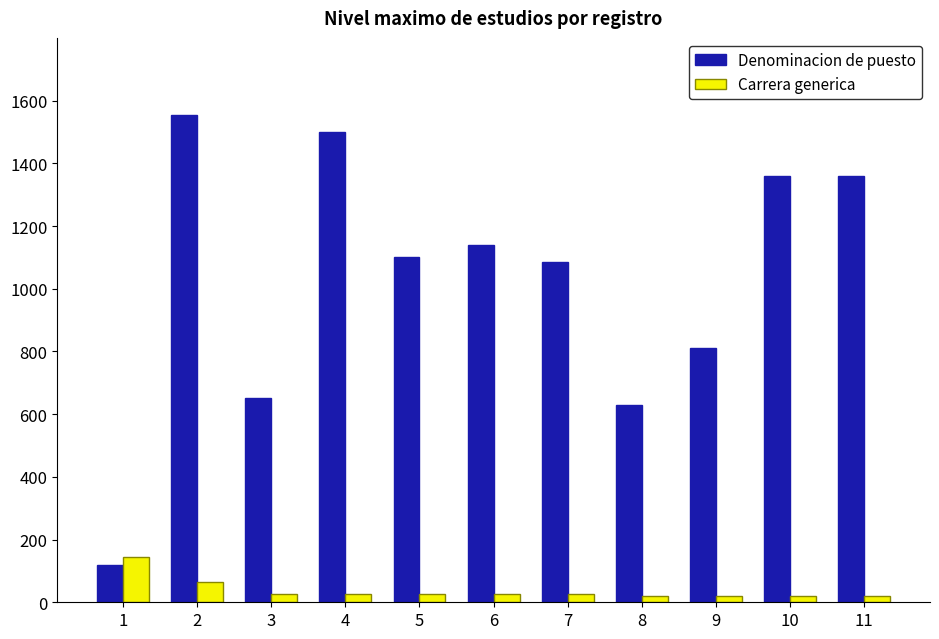

What is the minimum value shown in the chart?

20